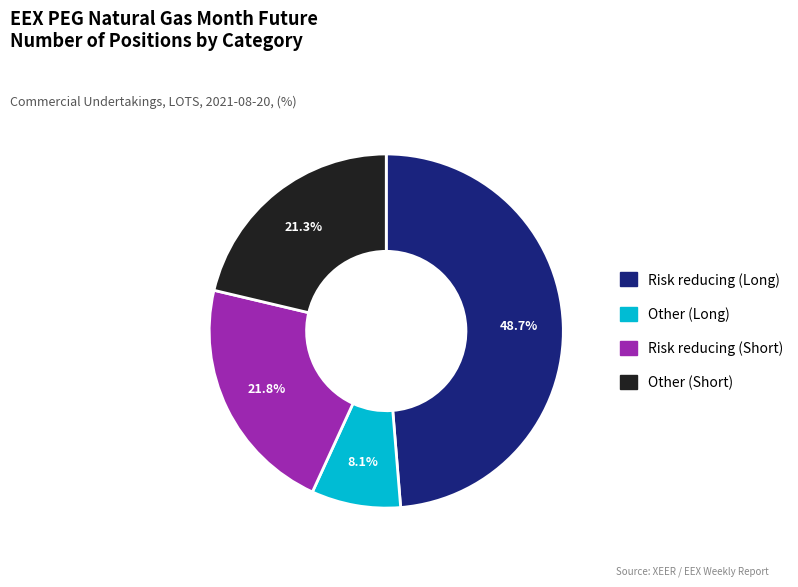

To the nearest percent, what is the combined percentage of Risk reducing (Short) and Other (Long)?

30%